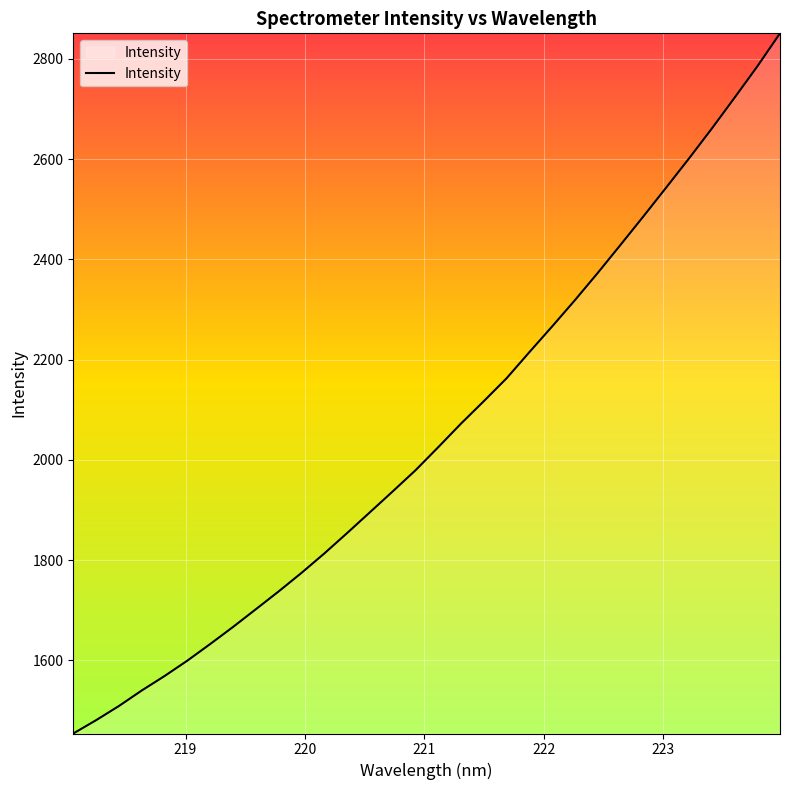

Reading left to right, what are all the values shown in this chart?

1454.2	1480.8	1509.1	1540.0	1568.8	1599.6	1632.7	1666.7	1702.0	1737.6	1774.5	1813.2	1853.9	1895.4	1937.0	1979.1	2025.3	2072.4	2117.1	2162.8	2214.9	2266.2	2318.7	2372.9	2428.9	2485.4	2542.9	2600.8	2660.4	2721.9	2784.4	2850.6